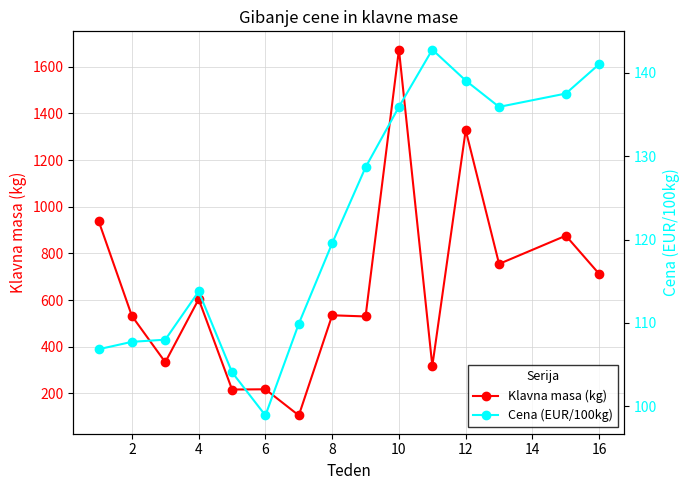

What is the lowest value of the Cena (EUR/100kg) series?

98.9